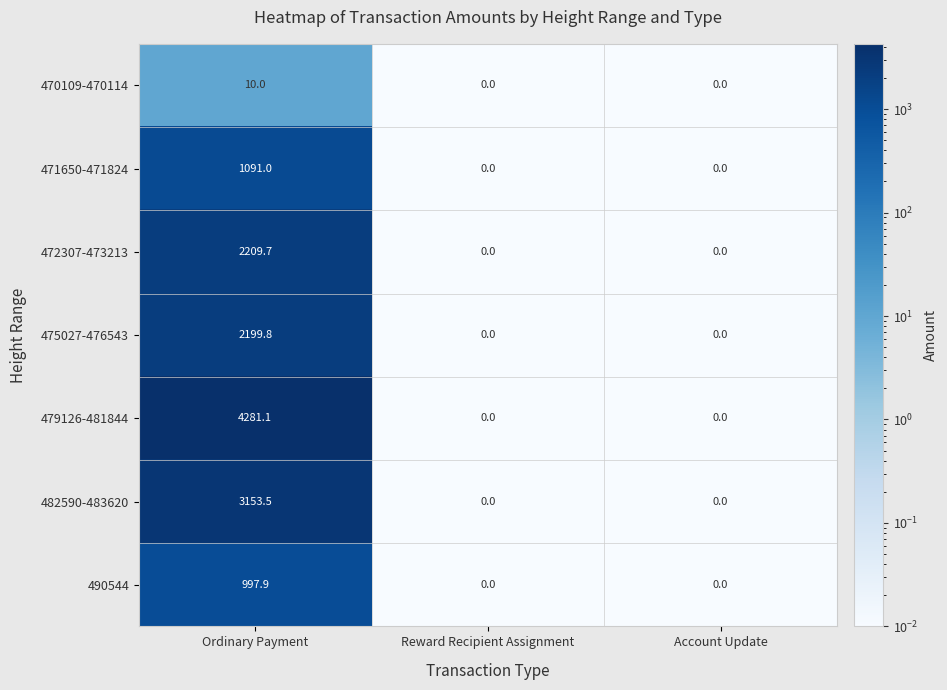

Rank the series at Ordinary Payment from lowest to highest value.

470109-470114, 490544, 471650-471824, 475027-476543, 472307-473213, 482590-483620, 479126-481844